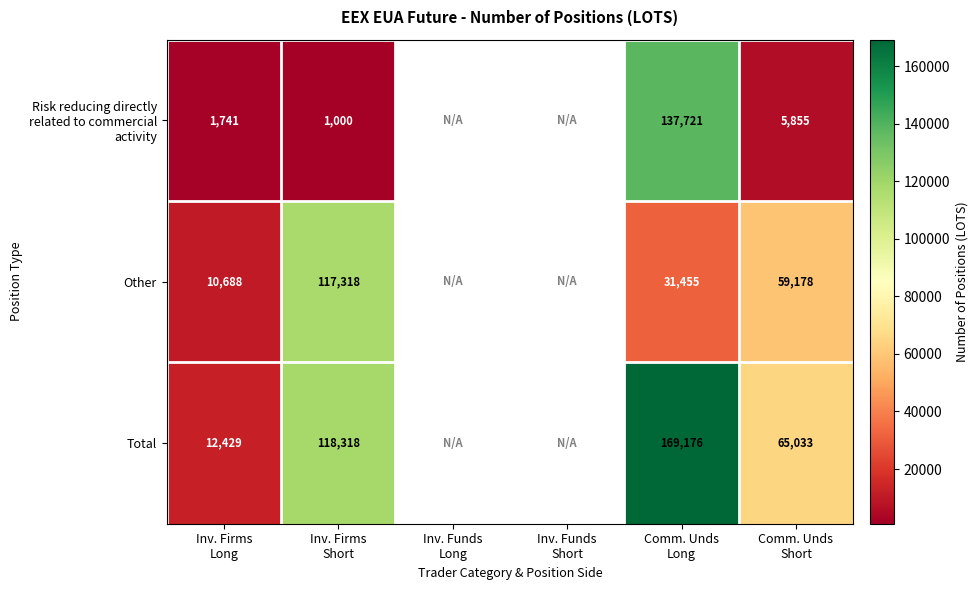

Which has a higher value, Comm. Unds
Short or Comm. Unds
Long?

Comm. Unds
Long